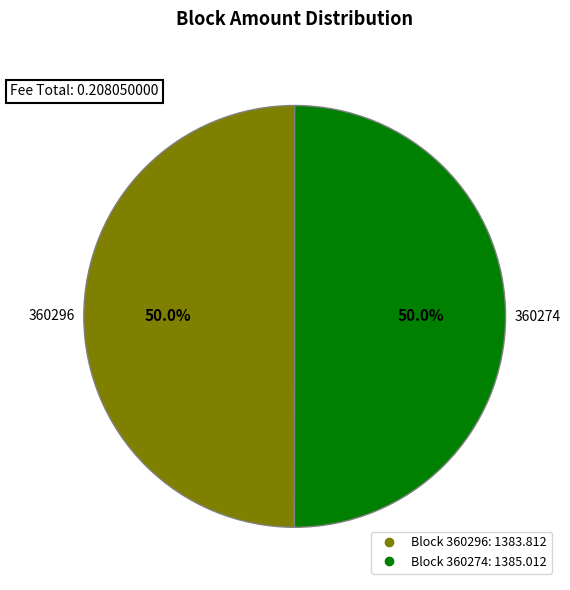

How many slices are in this pie chart?

2